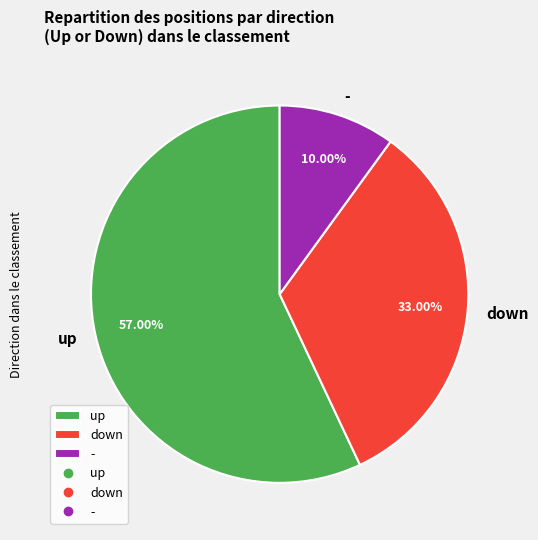

Which has a higher value, - or down?

down